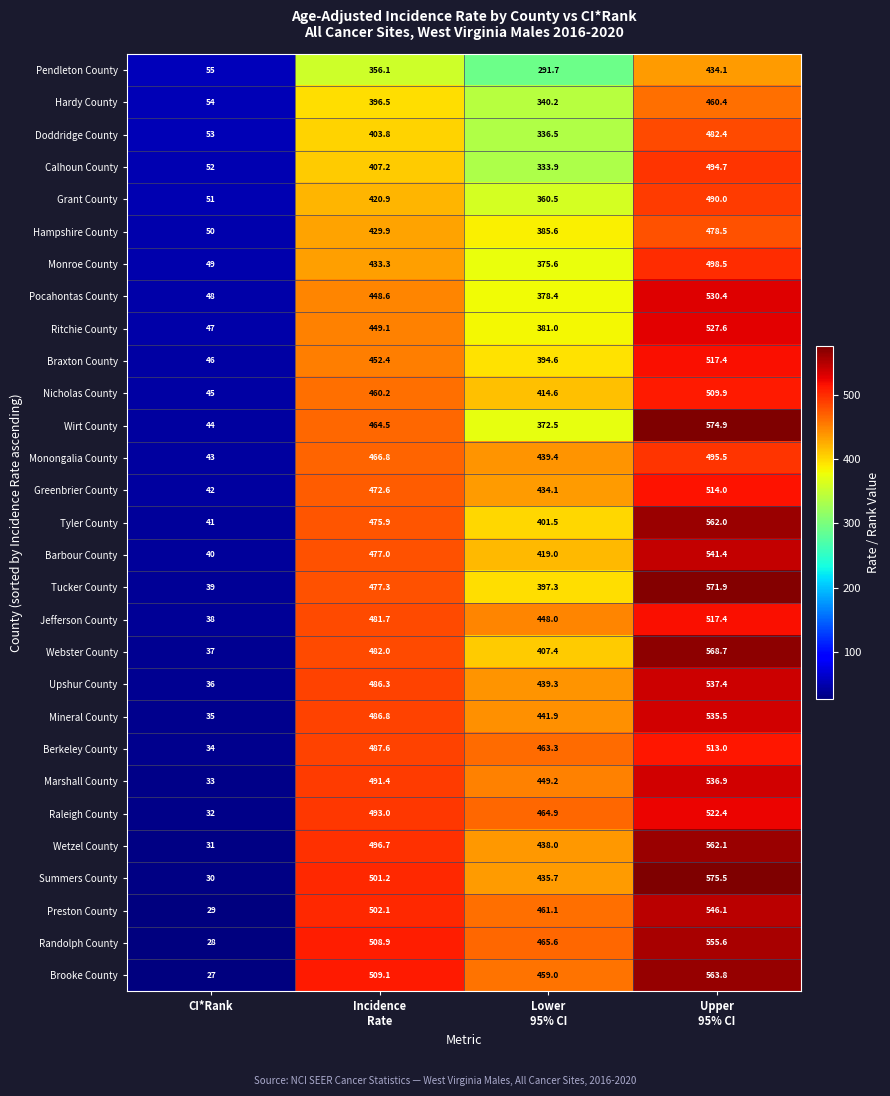

What is the difference between the second highest and minimum values in the Tyler County series?

434.9